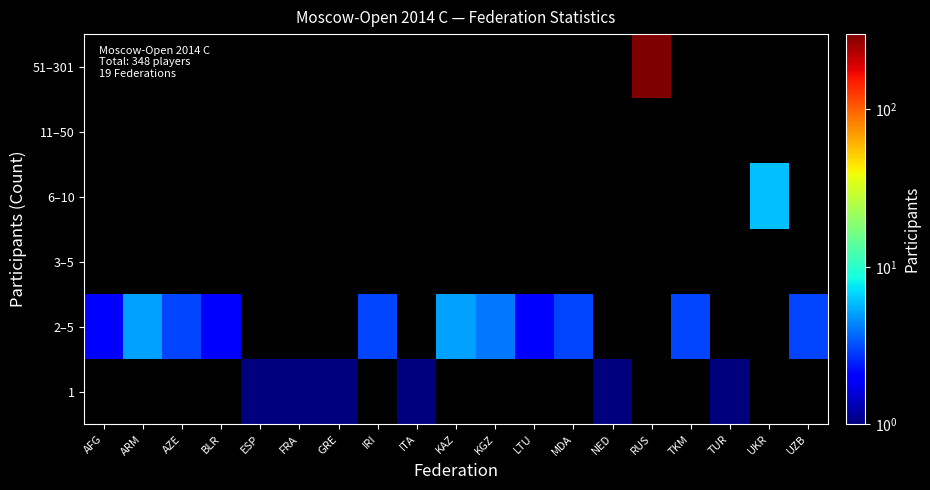

What is the difference between the highest and lowest values at TUR?

1